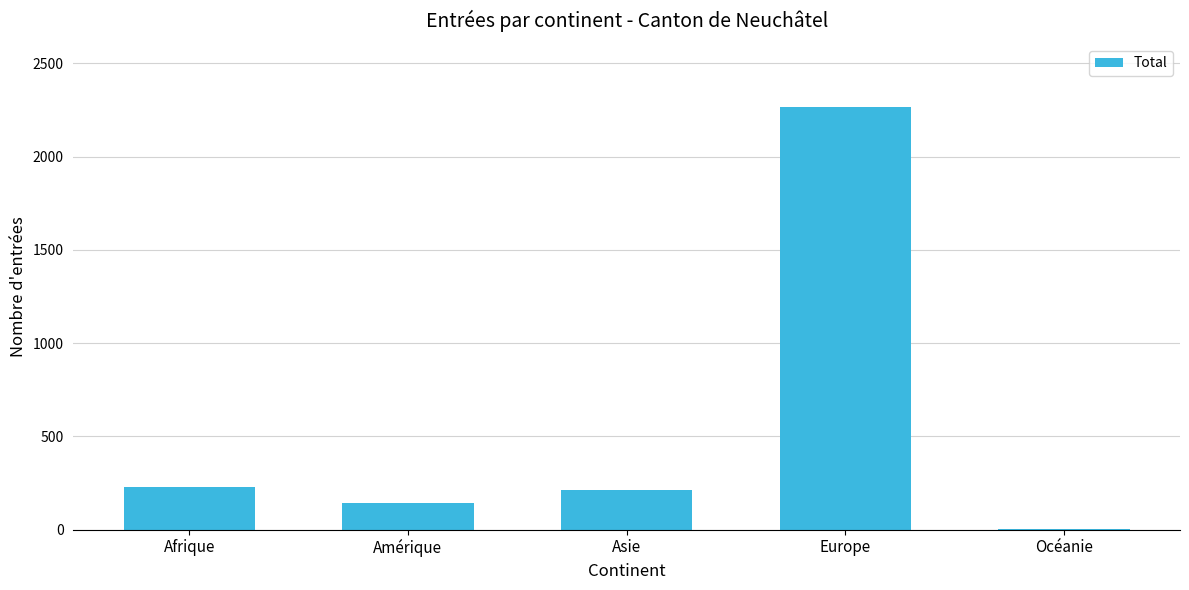

What is the greatest value displayed?

2264